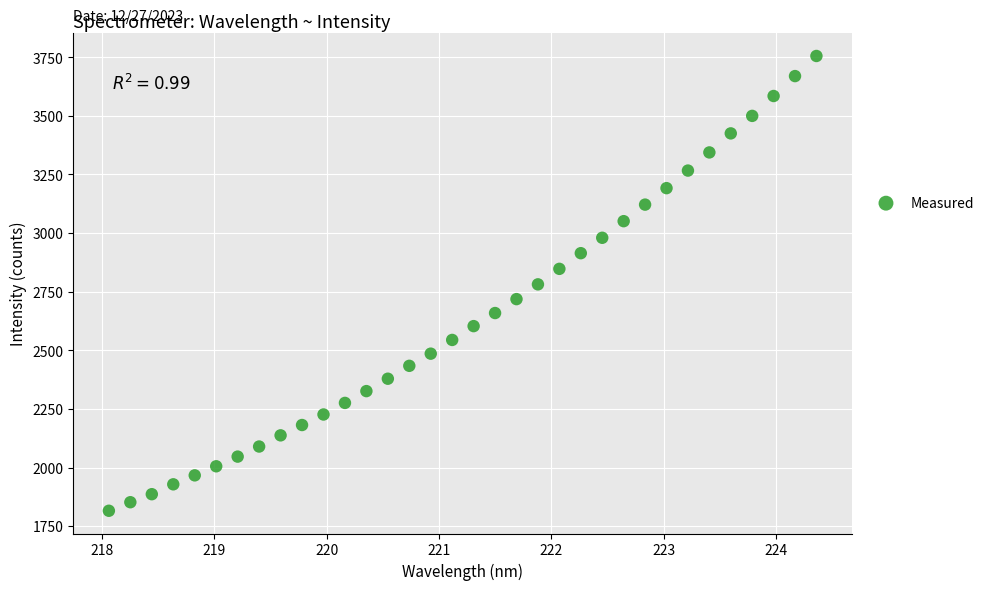

What is the range of Y values (max minus min)?

1939.5